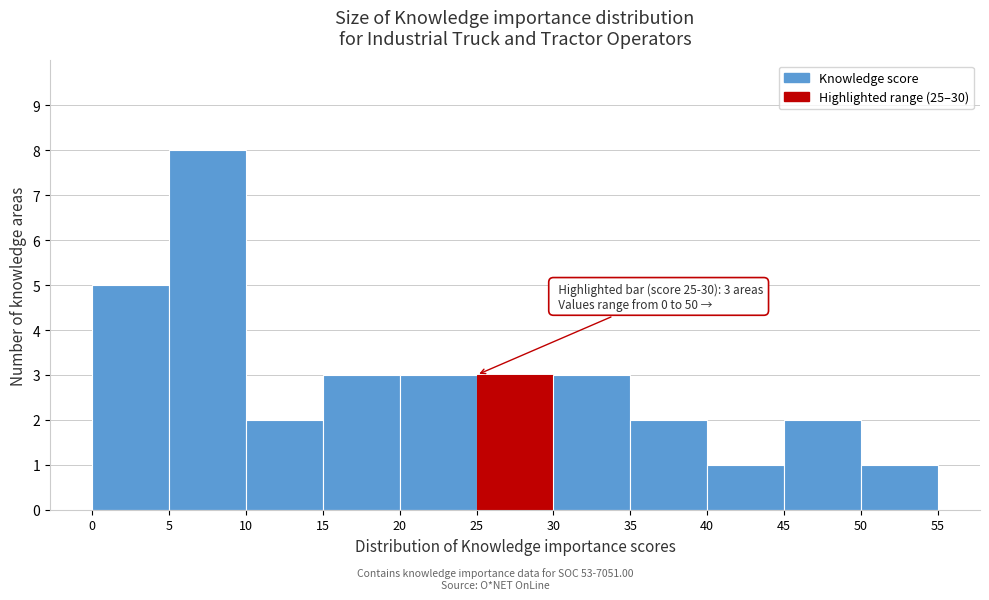

Over which range of the x-axis is the bar tallest?

5 to 10